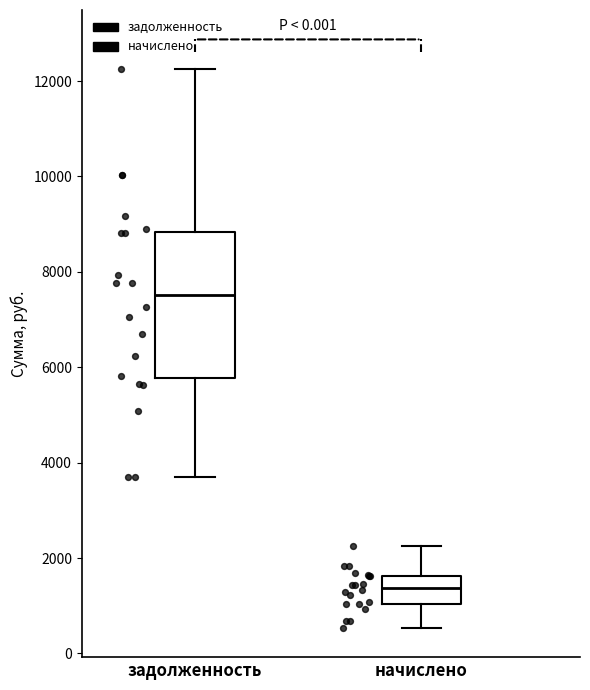

Which box is the tallest, from its lower edge to its upper edge?

задолженность